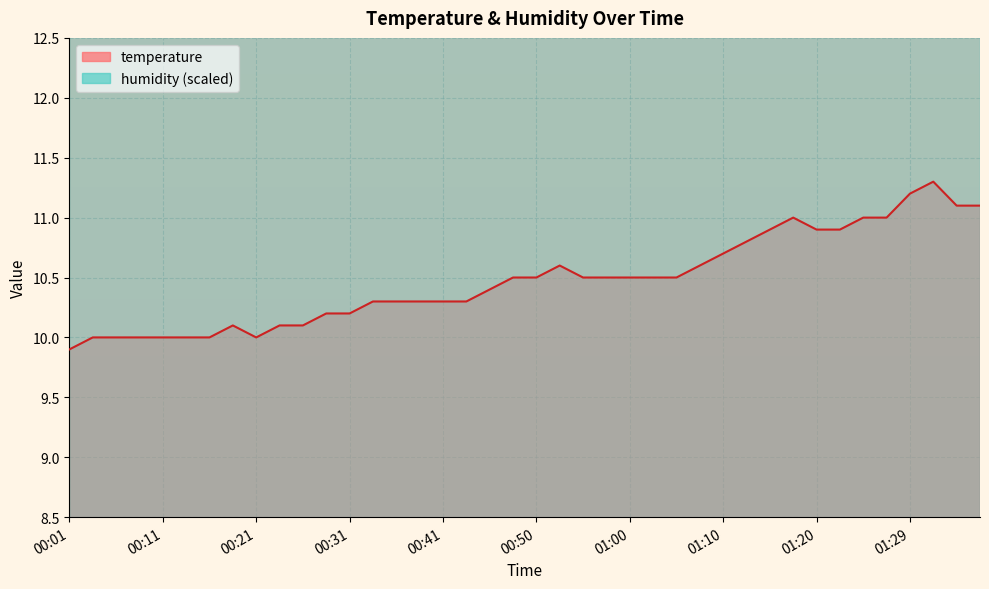

At which category does the data reach its first local peak?

00:18